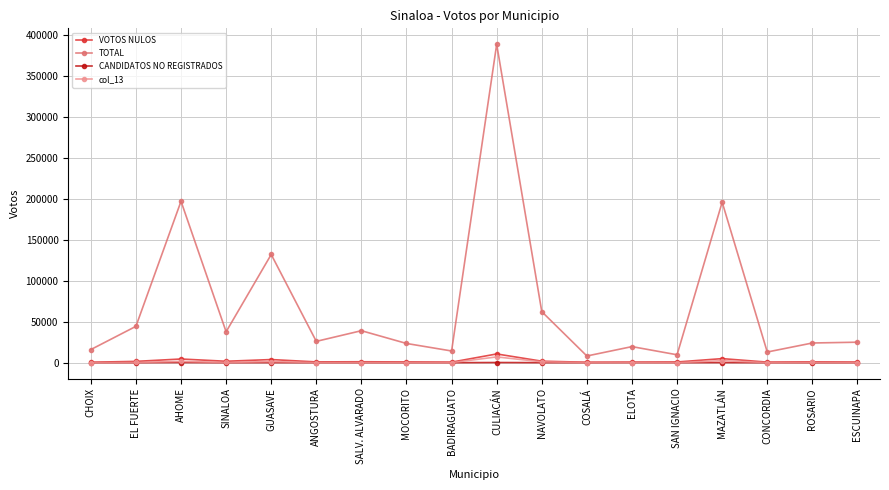

Count the number of data series in this chart.

4